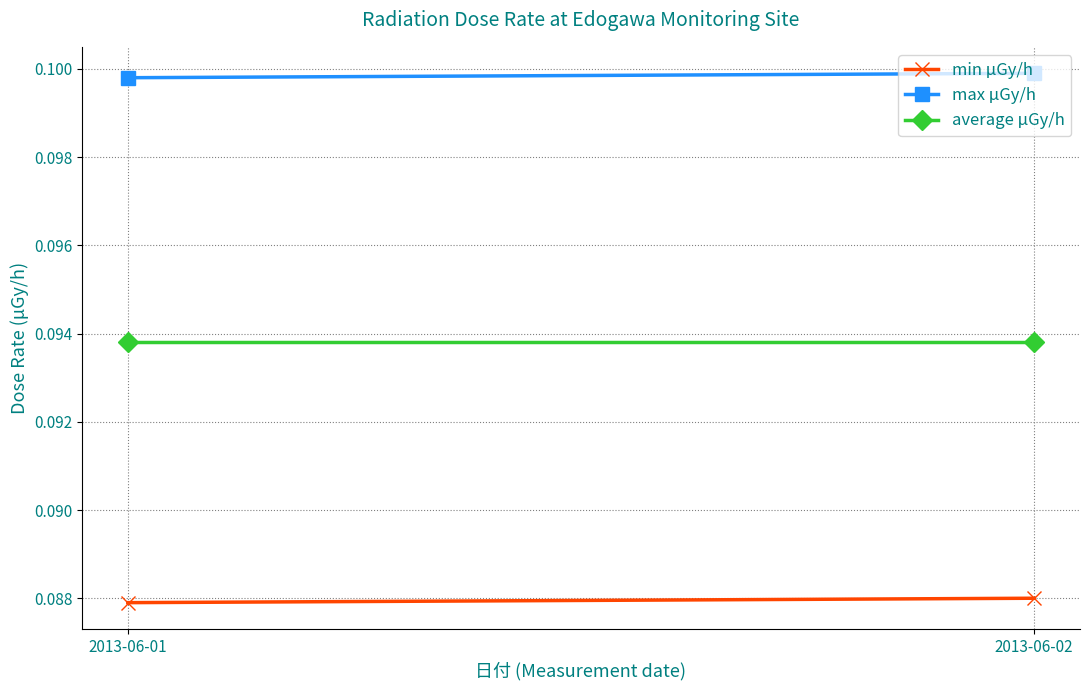

Between 2013-06-01 and 2013-06-02, which series saw the biggest shift?

max μGy/h